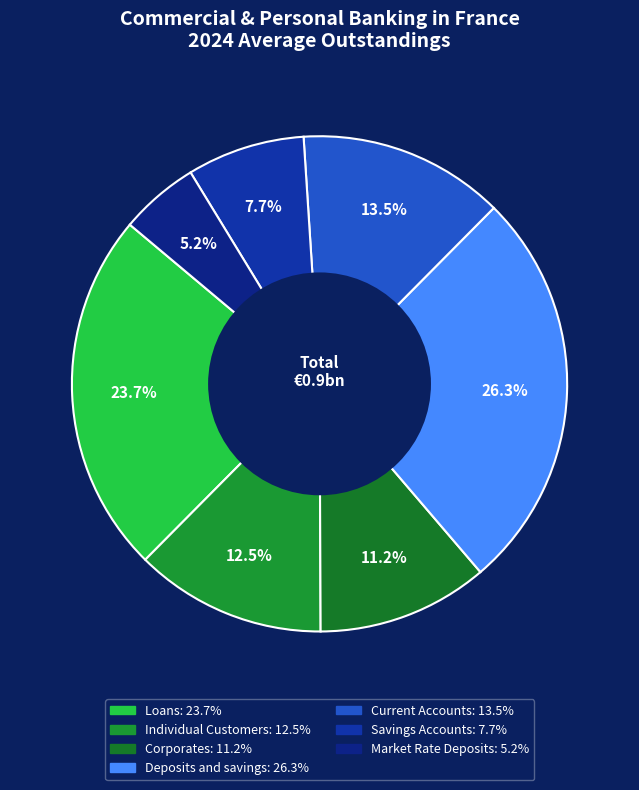

To the nearest percent, what is the difference between the largest and smallest slice percentages?

21%